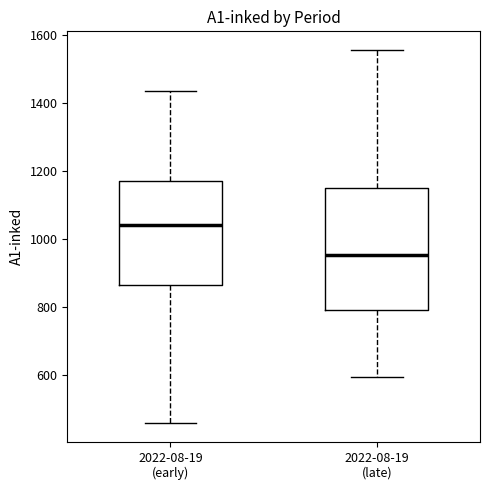

Which box is the tallest, from its lower edge to its upper edge?

2022-08-19 (late)